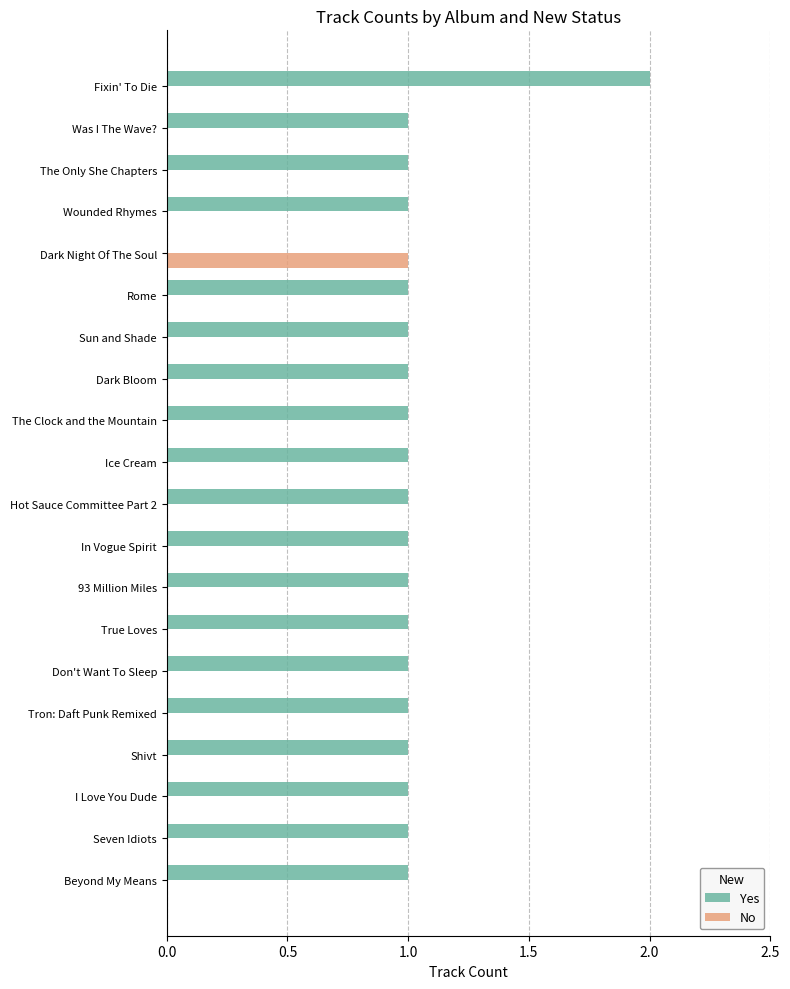

At which label does No reach its peak?

Dark Night Of The Soul